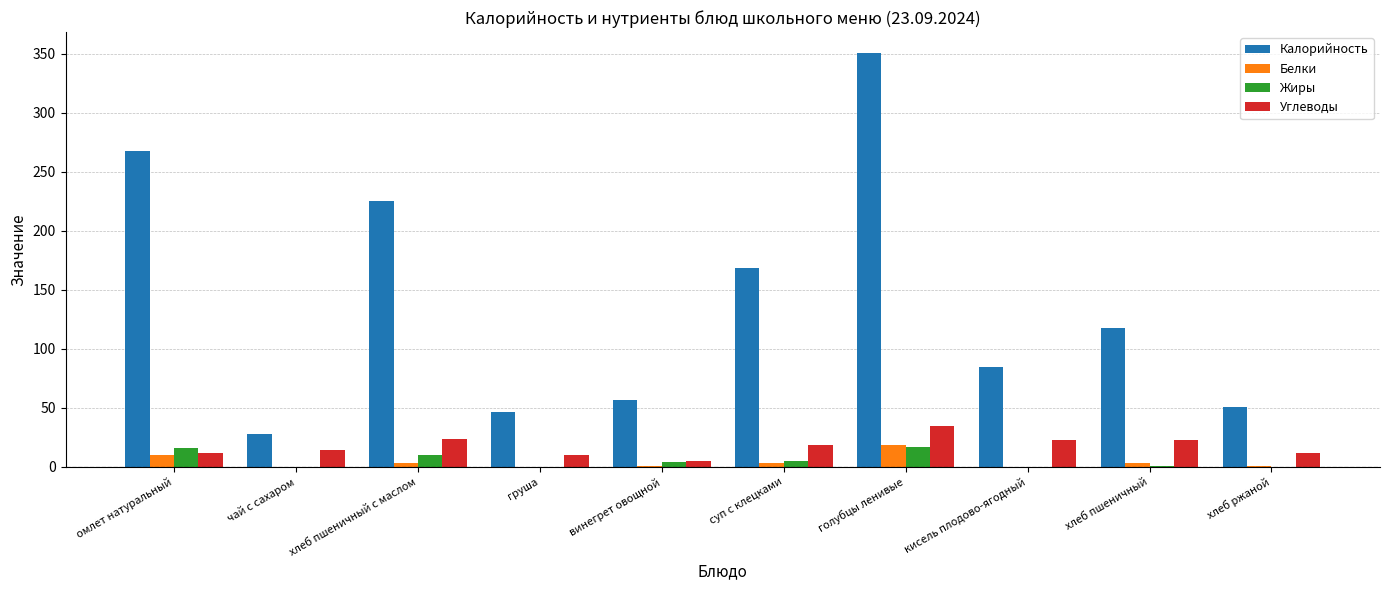

Between хлеб пшеничный and хлеб ржаной, which series saw the biggest shift?

Калорийность